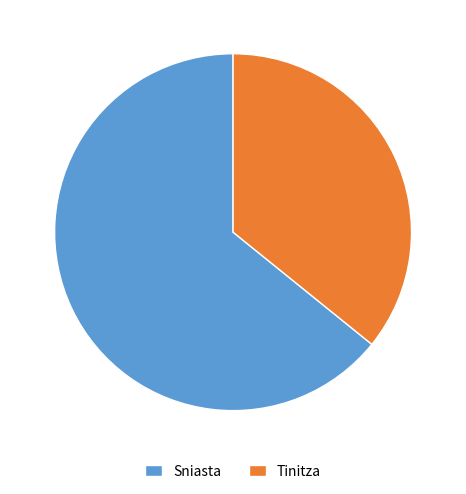

Does Sniasta represent more than half of the total?

Yes